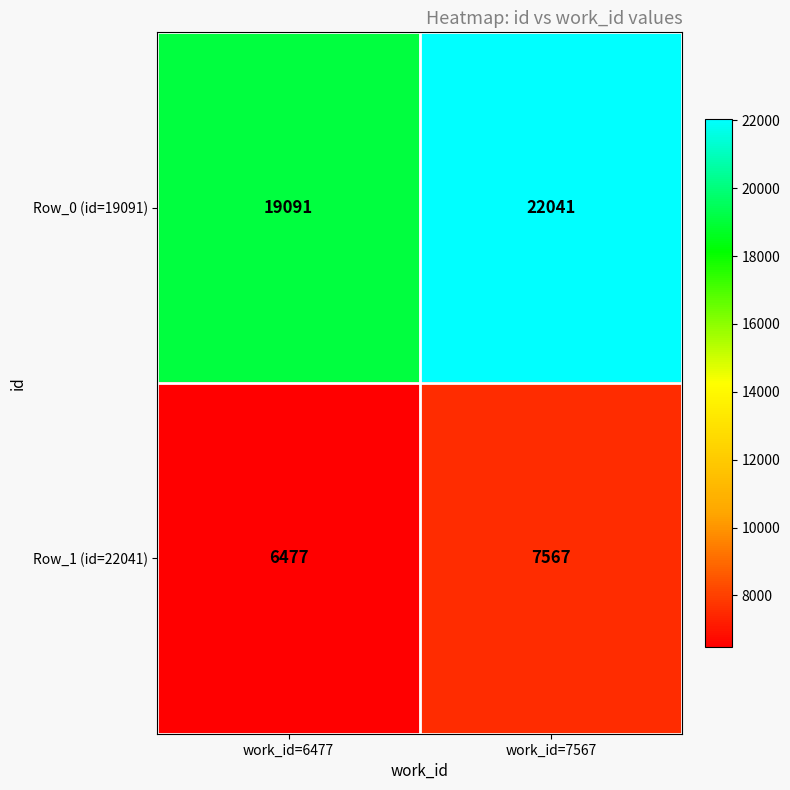

Which series has the widest spread of values?

Row_0 (id=19091)